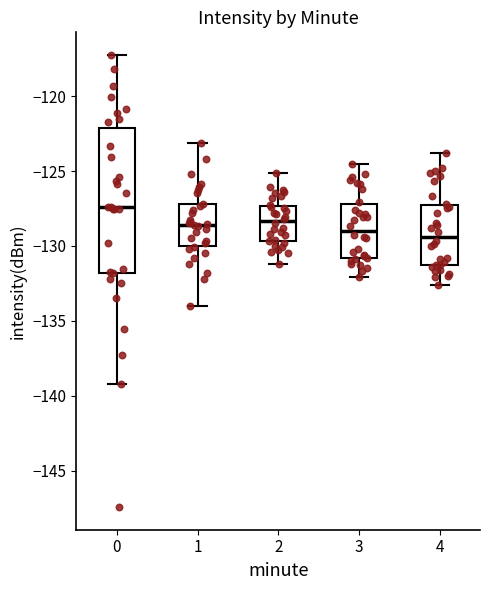

Reading left to right, transcribe this box plot: for each box, give where its median line is, the range the box spans, and where its two whiskers end, as read against the y-axis. The values are not printed on the chart, so give them approximately, as read against the axis.

0: median -127.5, box -132.0 to -122.0, whiskers -139.0 to -117.5
1: median -128.5, box -130.0 to -127.0, whiskers -134.0 to -123.0
2: median -128.5, box -129.5 to -127.5, whiskers -131.0 to -125.0
3: median -129.0, box -131.0 to -127.0, whiskers -132.0 to -124.5
4: median -129.5, box -131.5 to -127.0, whiskers -132.5 to -124.0